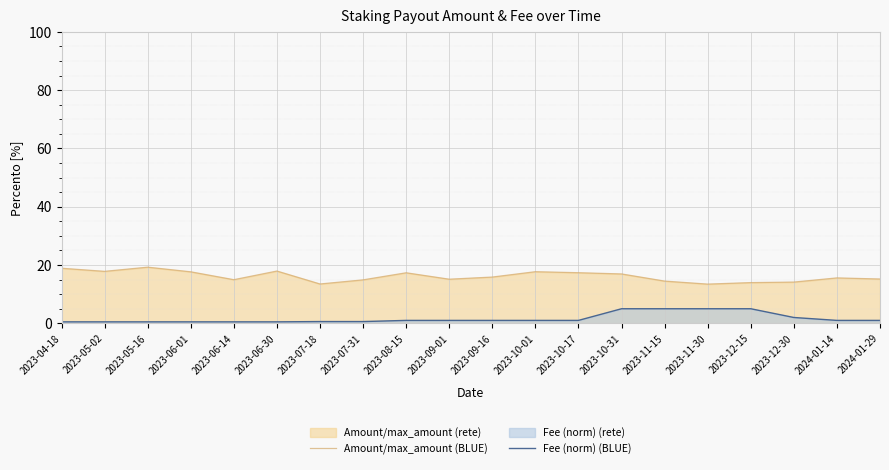

Reading left to right, extract all data points from this chart.

Amount/max_amount (BLUE): 18.9	17.8	19.3	17.7	15.0	17.9	13.5	14.9	17.3	15.1	15.9	17.7	17.4	16.9	14.5	13.5	14.0	14.1	15.6	15.2
Fee (norm) (BLUE): 0.5	0.5	0.5	0.5	0.5	0.5	0.6	0.6	1.0	1.0	1.0	1.0	1.0	5.0	5.0	5.0	5.0	2.0	1.0	1.0